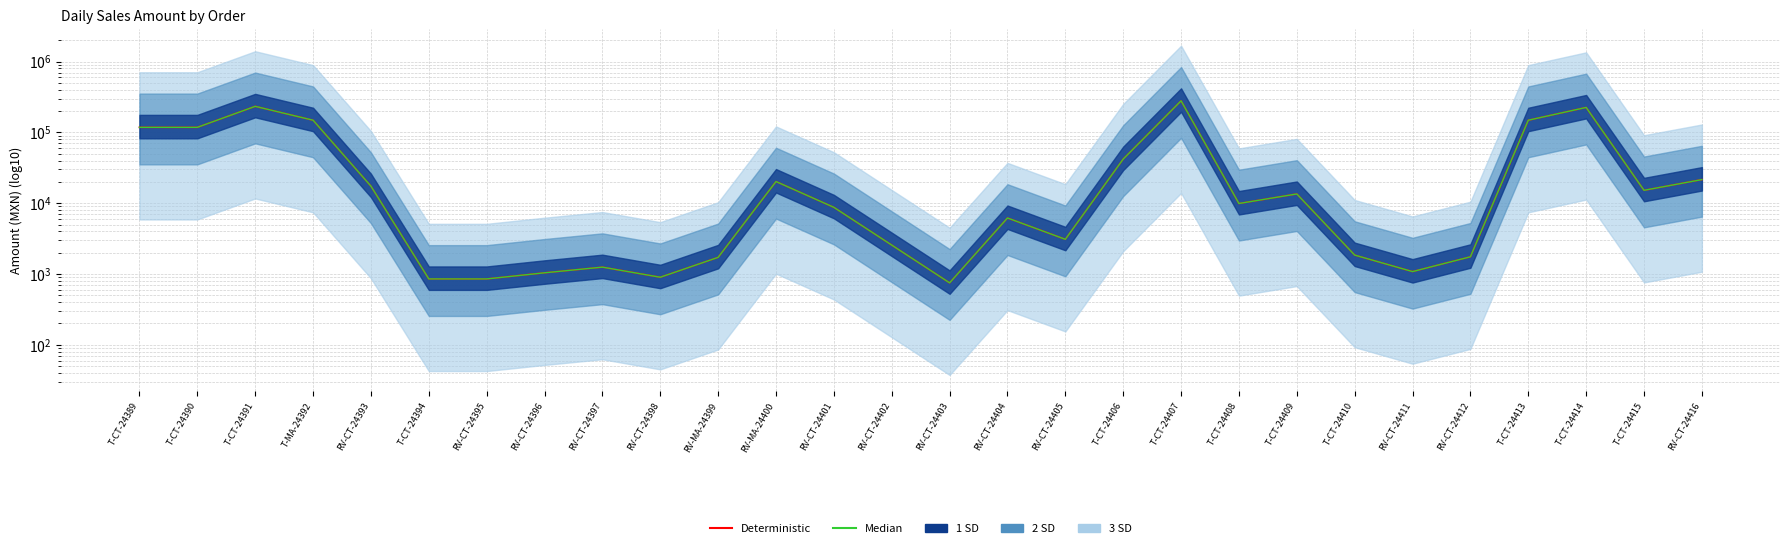

What position from the right is RV-CT-24396?

21